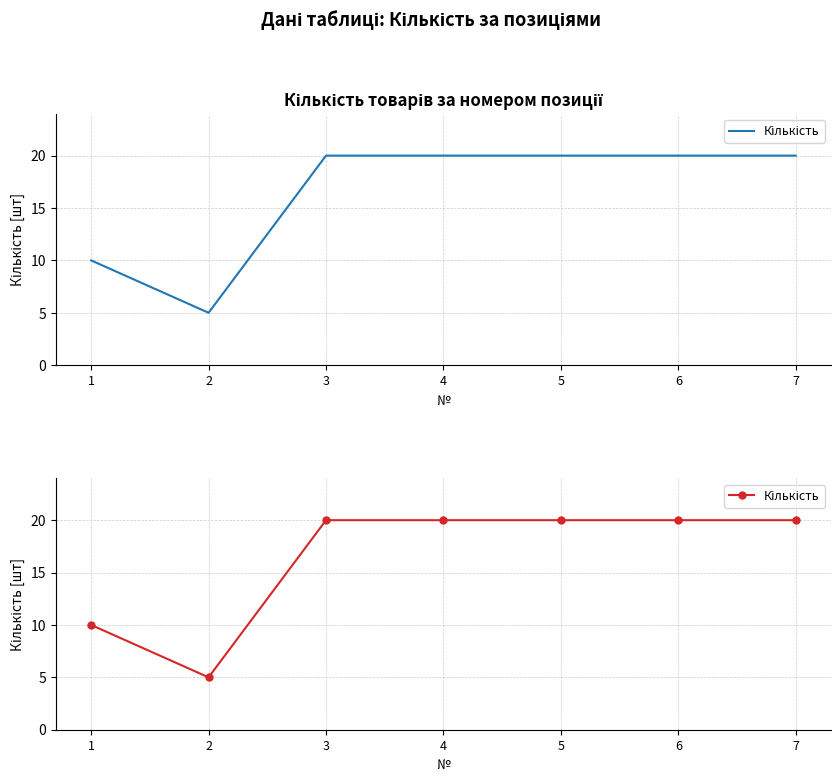

Does the chart display data point markers on the line(s)?

No